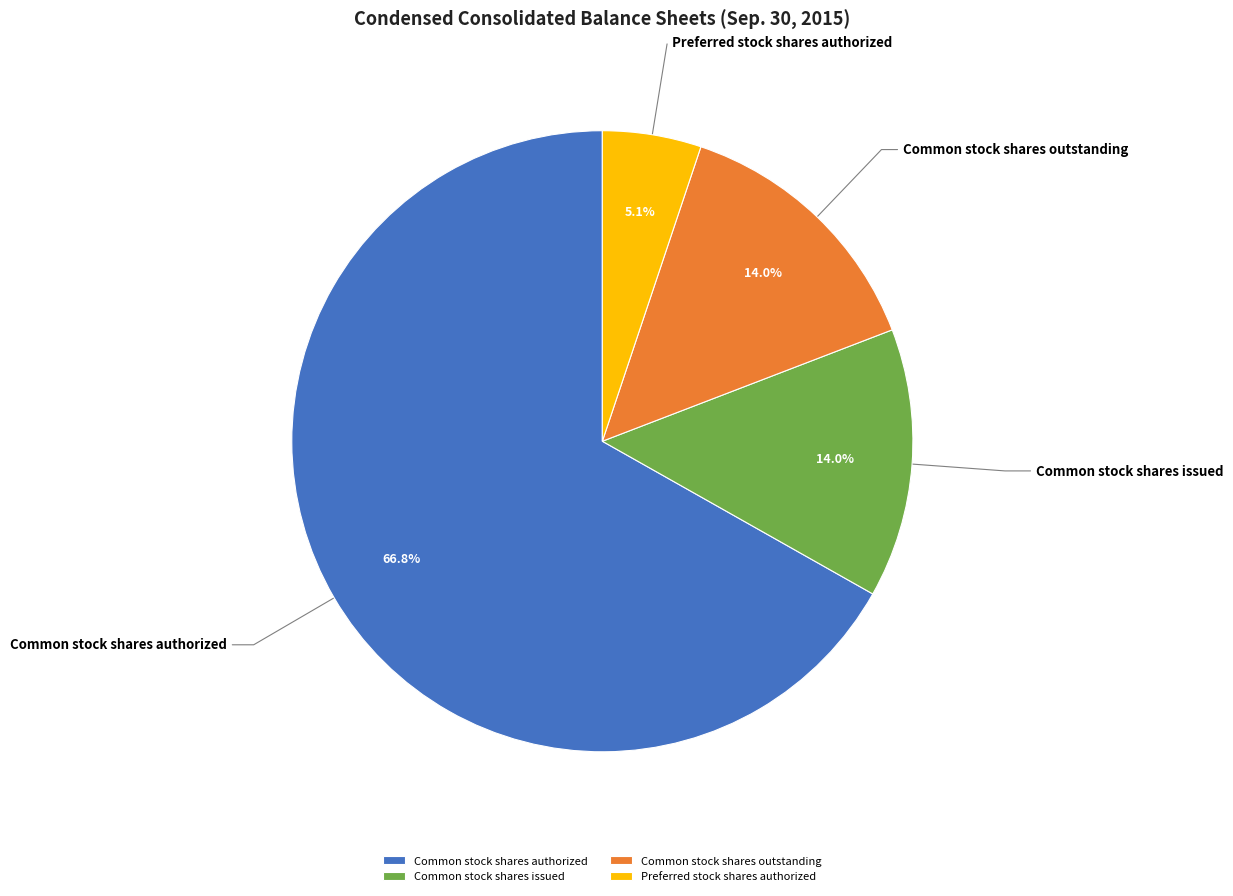

What is the ratio of the value at Common stock shares issued to the value at Common stock shares outstanding?

1.0